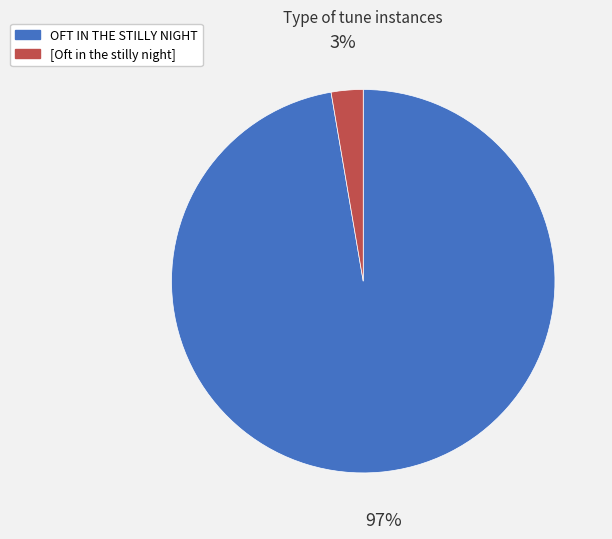

Is it true that [Oft in the stilly night] is 3% of the pie?

True